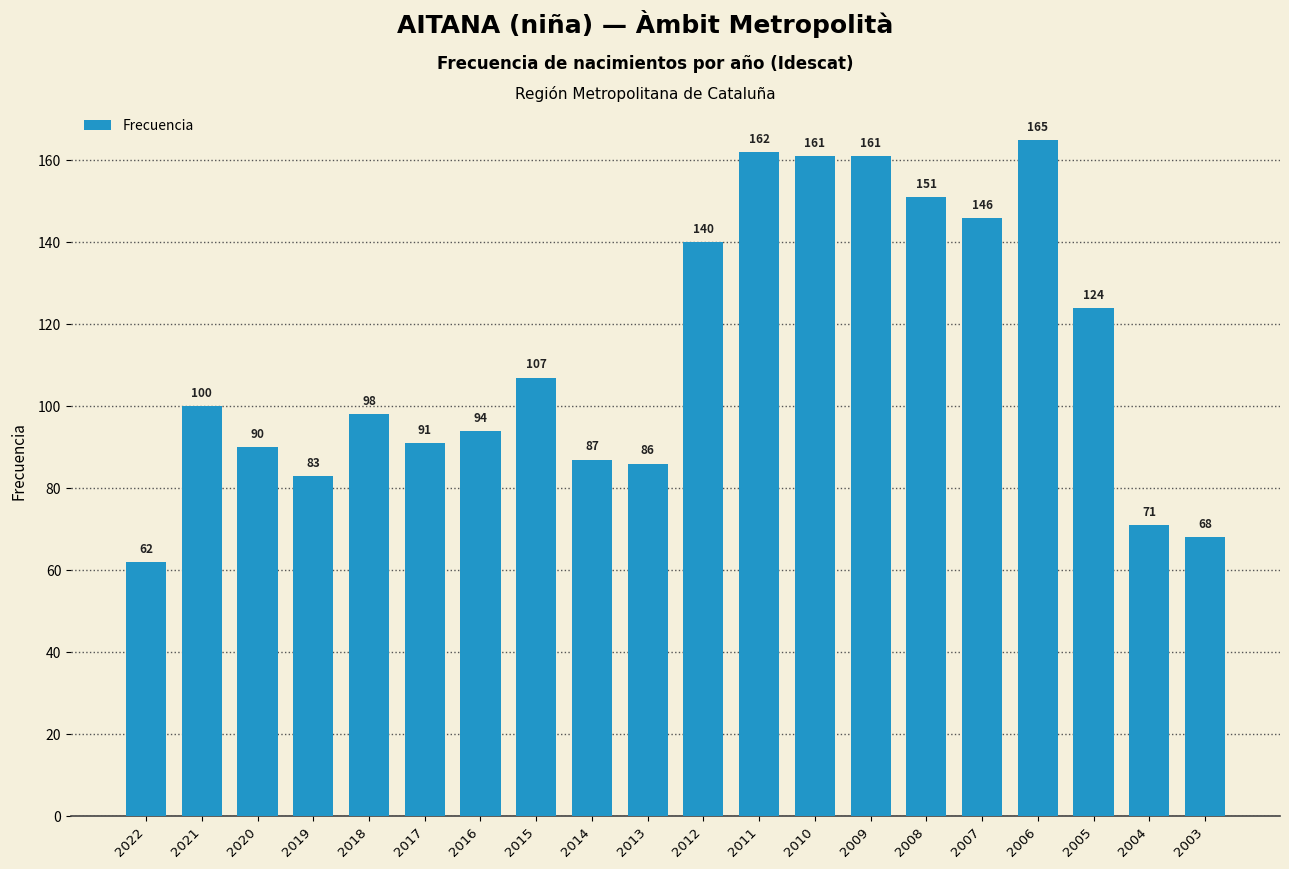

Is it true that the value at 2022 is 62?

True